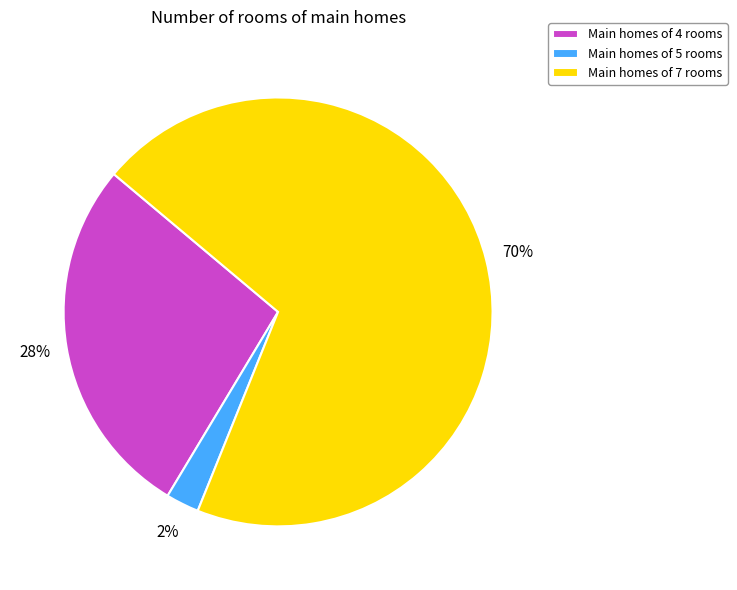

Count the number of slices in the pie.

3